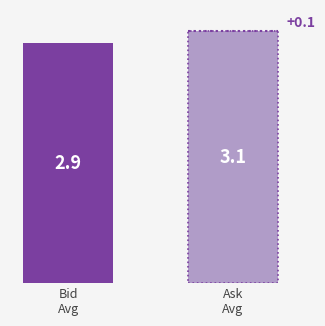

What is the greatest value displayed?

3.1